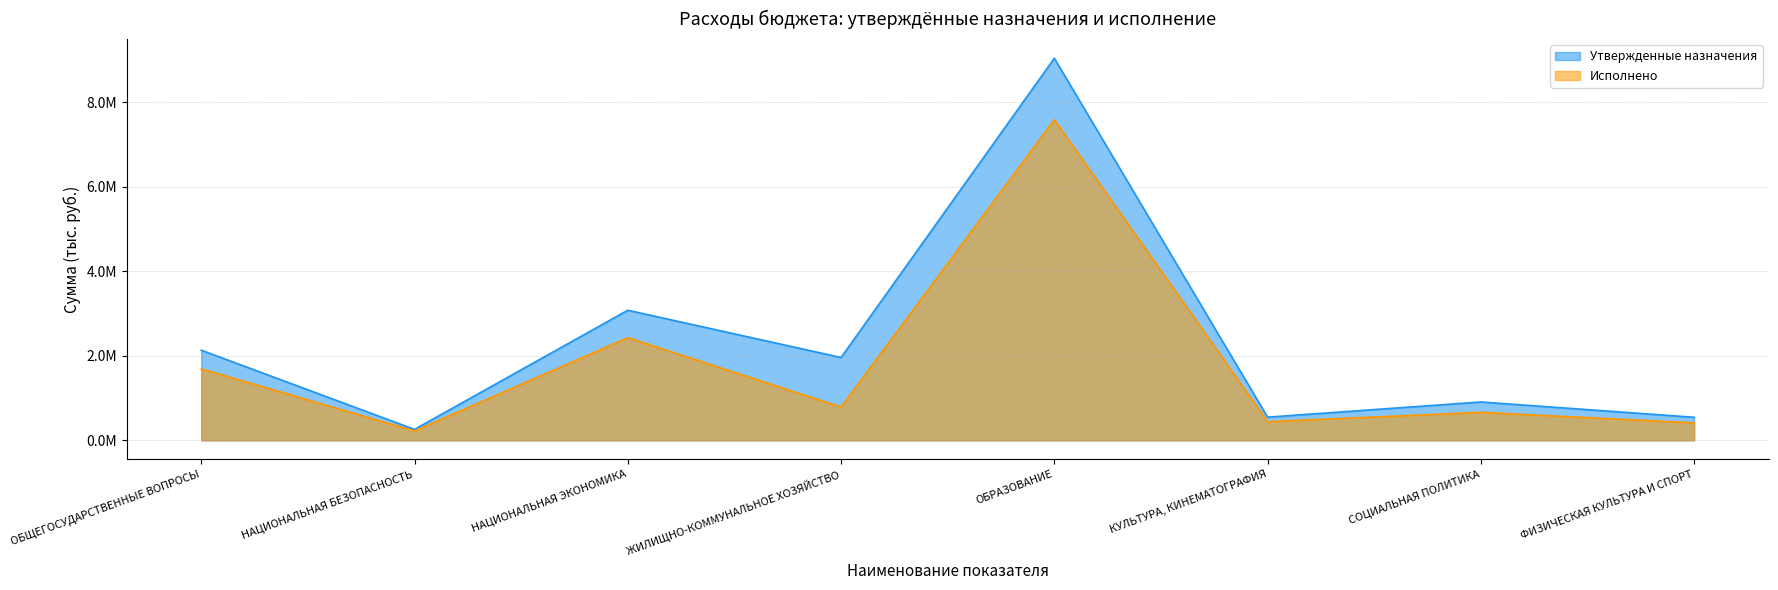

True or false: Исполнено and Утвержденные назначения intersect in this chart.

False